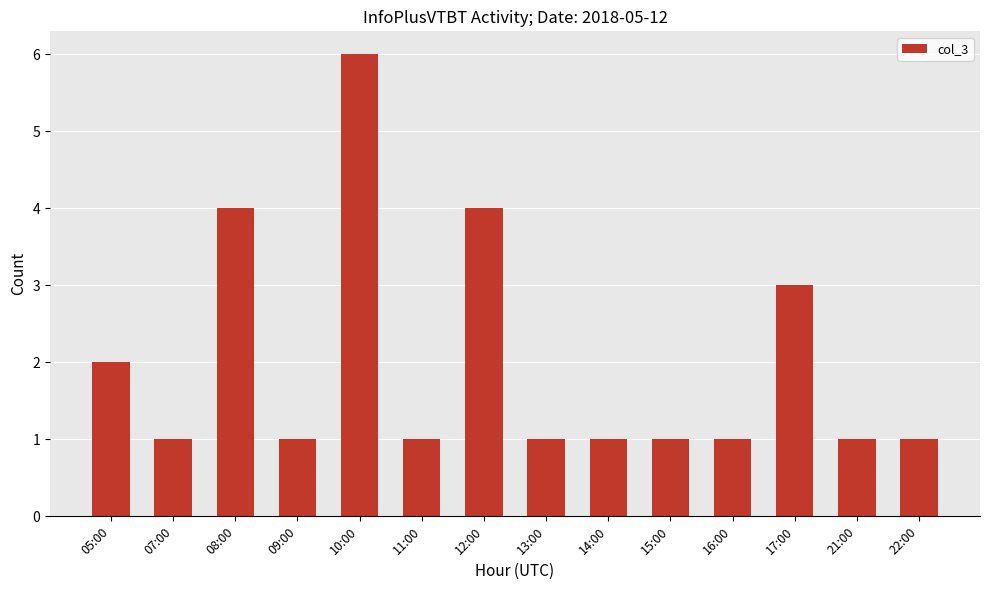

How many bars are there in total?

14